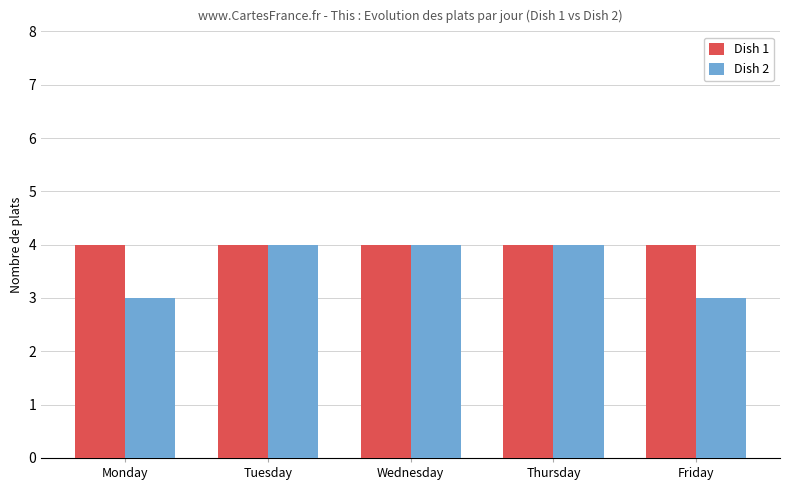

List the series in order of their overall mean, highest first.

Dish 1, Dish 2